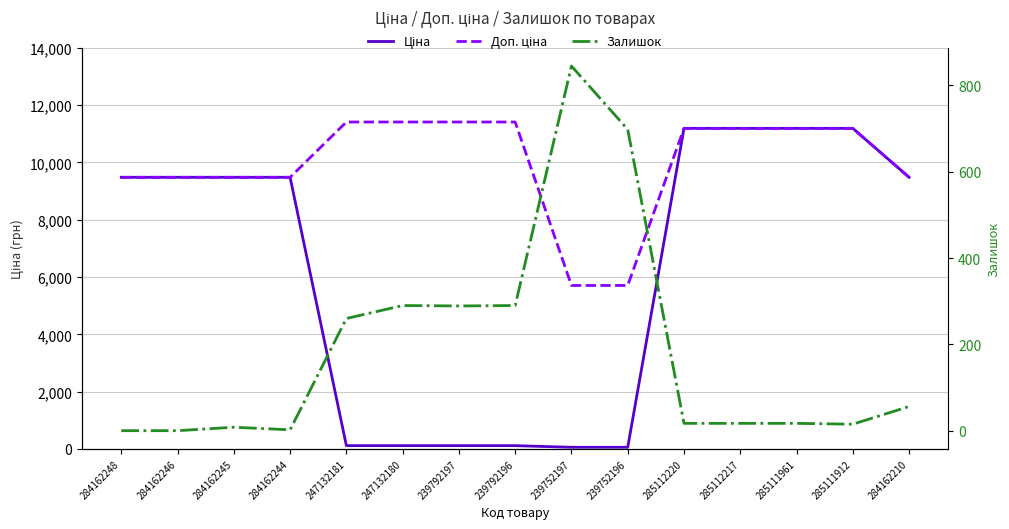

How many values in the Залишок series exceed 17?

7